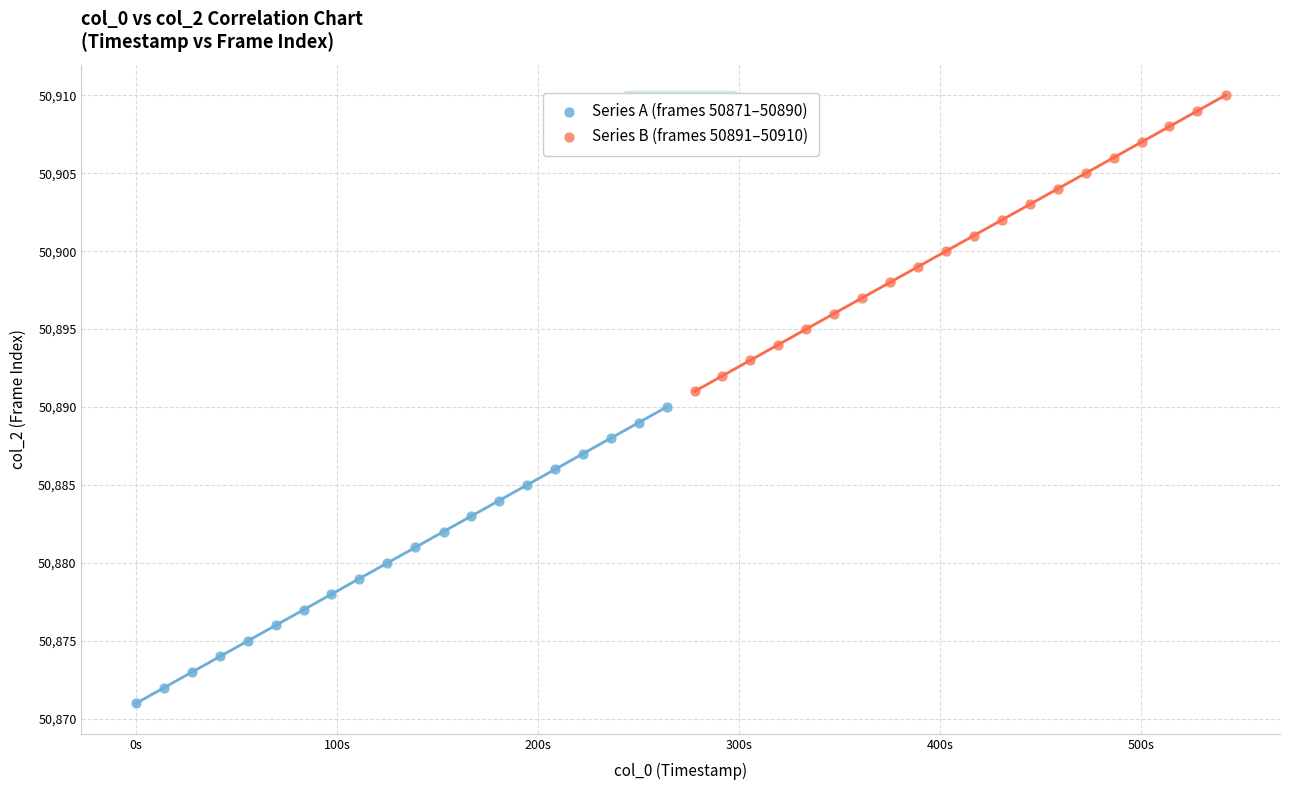

Which series reaches the maximum Y coordinate?

Series B (frames 50891–50910)